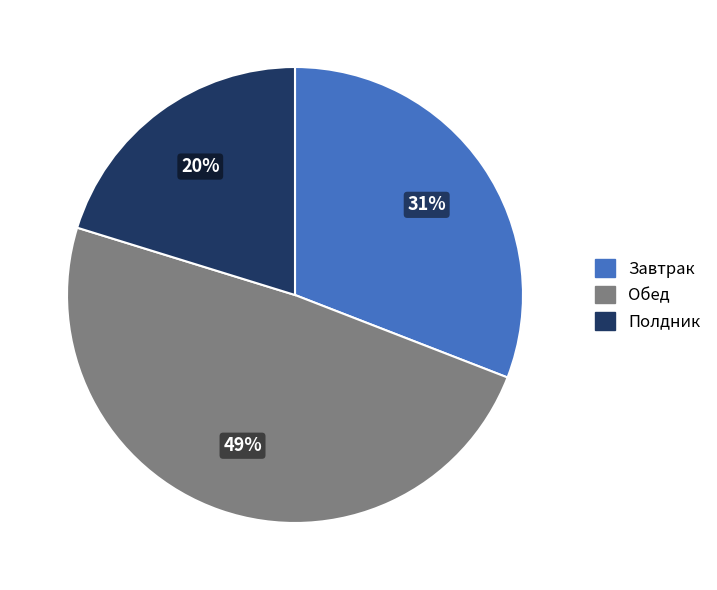

Count the number of slices in the pie.

3